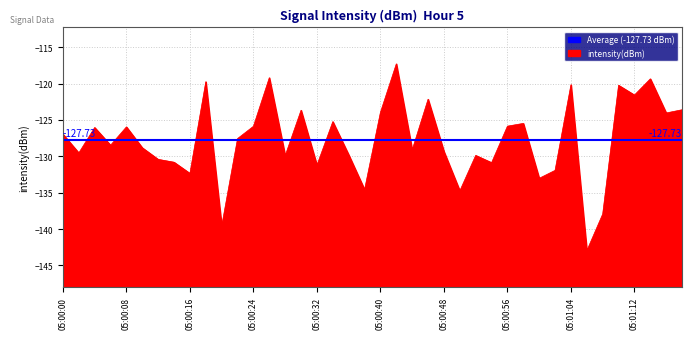

Where does the data first go above -127?

05:00:00